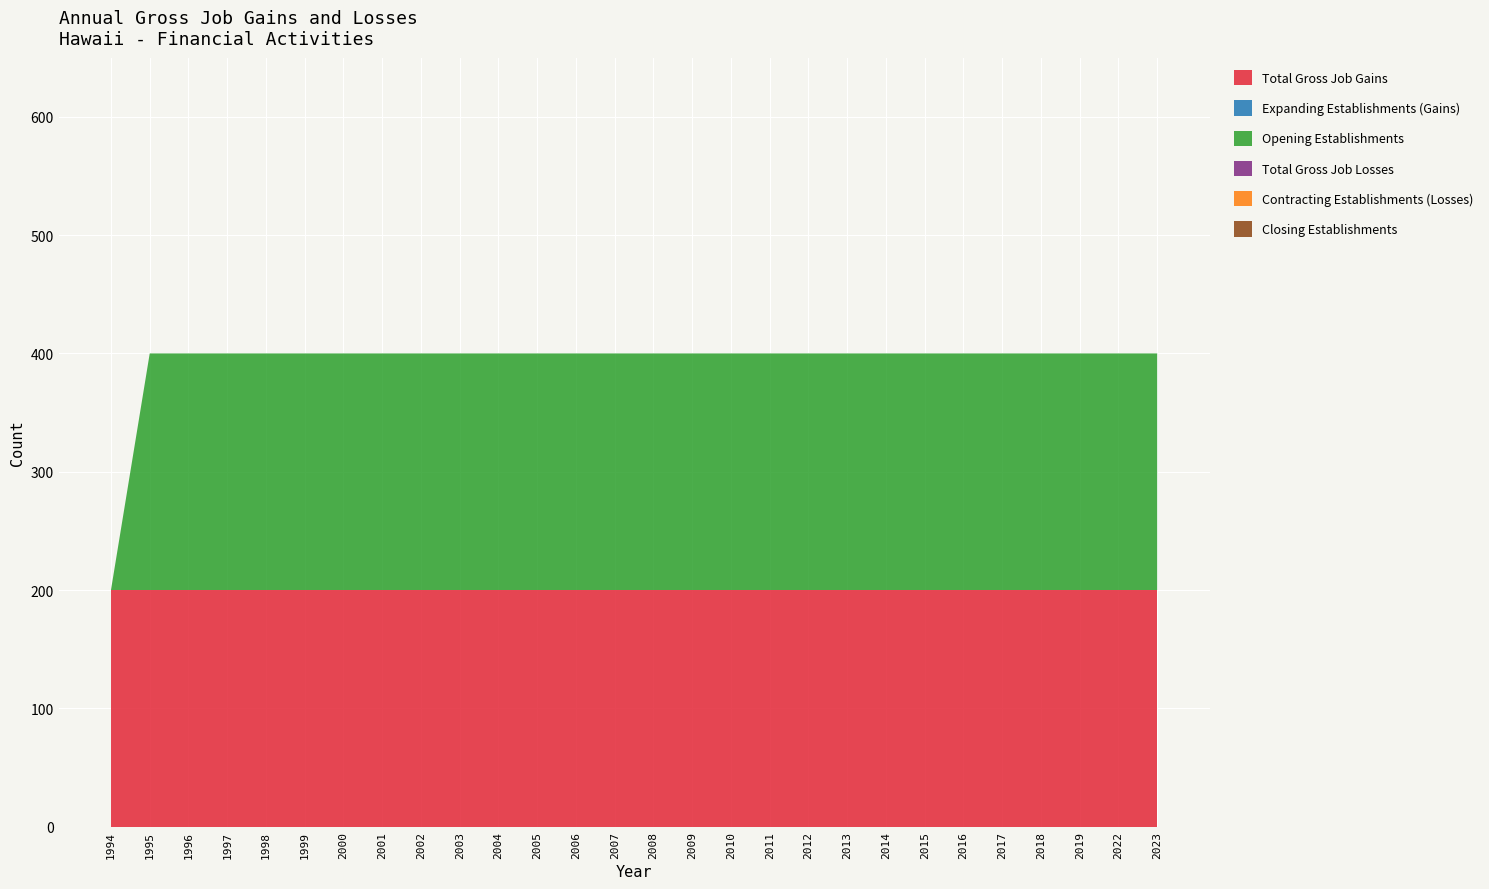

Reading right to left, transcribe all the data shown in this chart.

Total Gross Job Gains: 200	200	200	200	200	200	200	200	200	200	200	200	200	200	200	200	200	200	200	200	200	200	200	200	200	200	200	200
Expanding Establishments (Gains): 0	0	0	0	0	0	0	0	0	0	0	0	0	0	0	0	0	0	0	0	0	0	0	0	0	0	0	0
Opening Establishments: 200	200	200	200	200	200	200	200	200	200	200	200	200	200	200	200	200	200	200	200	200	200	200	200	200	200	200	0
Total Gross Job Losses: 0	0	0	0	0	0	0	0	0	0	0	0	0	0	0	0	0	0	0	0	0	0	0	0	0	0	0	0
Contracting Establishments (Losses): 0	0	0	0	0	0	0	0	0	0	0	0	0	0	0	0	0	0	0	0	0	0	0	0	0	0	0	0
Closing Establishments: 0	0	0	0	0	0	0	0	0	0	0	0	0	0	0	0	0	0	0	0	0	0	0	0	0	0	0	0